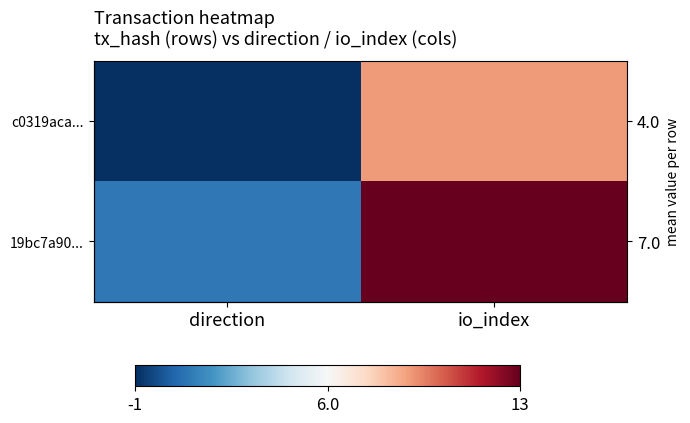

Is the value of 19bc7a90... at io_index greater than the value of c0319aca... at io_index?

Yes